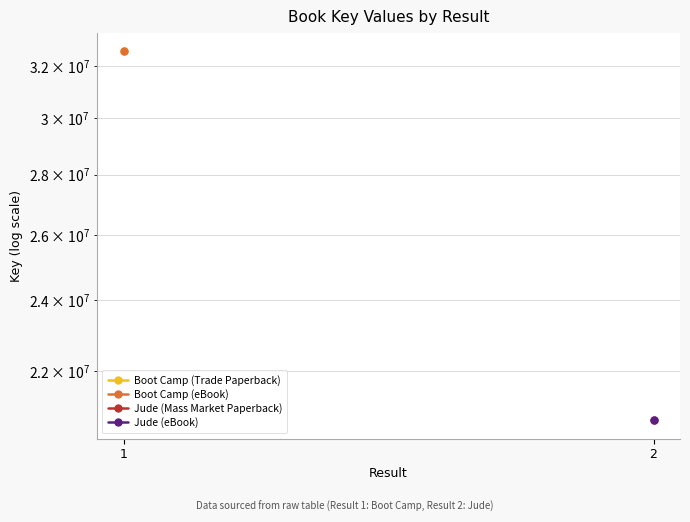

Rank the series at 1 from highest to lowest value.

Boot Camp (Trade Paperback), Boot Camp (eBook), Jude (Mass Market Paperback), Jude (eBook)